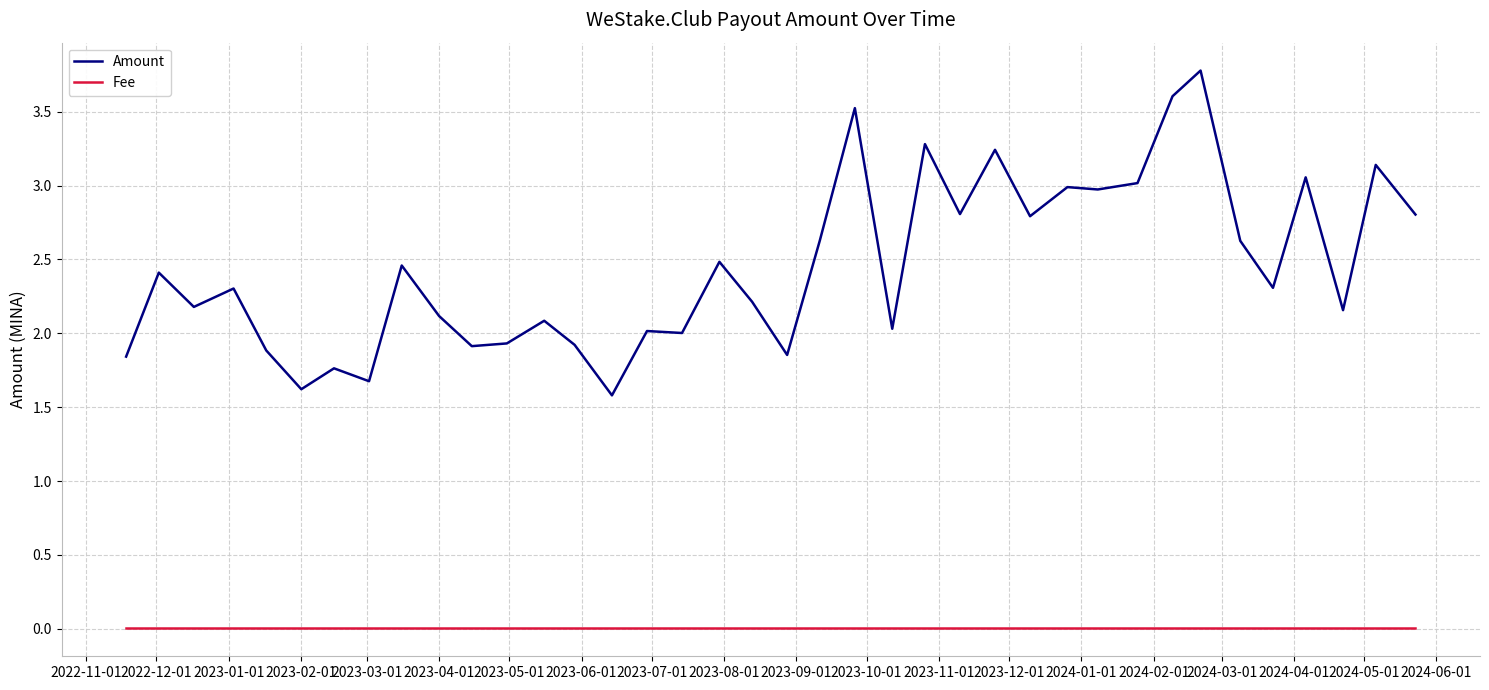

True or false: Fee and Amount intersect in this chart.

False